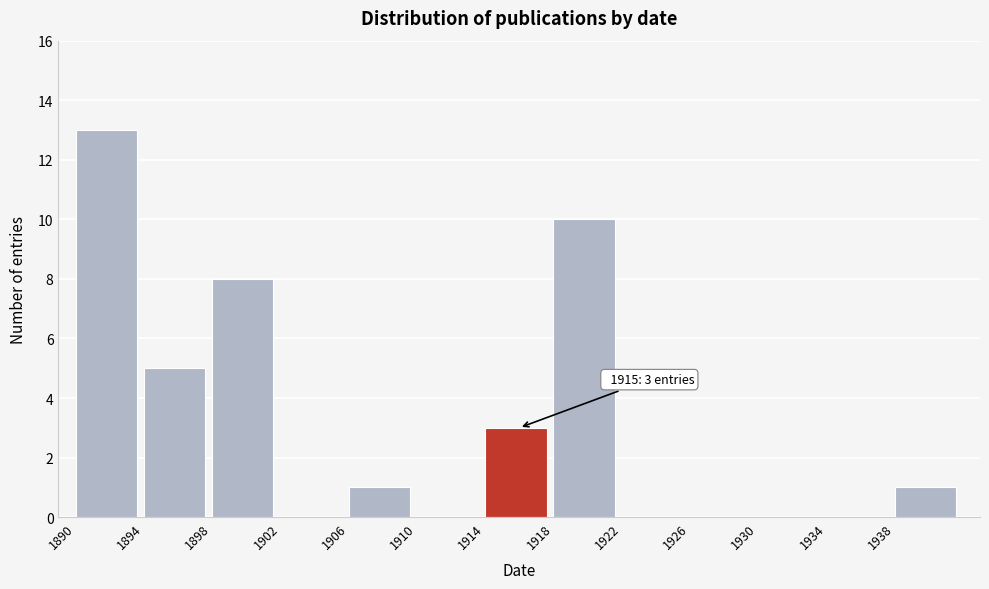

Which range on the x-axis has the tallest bar?

1890 to 1894